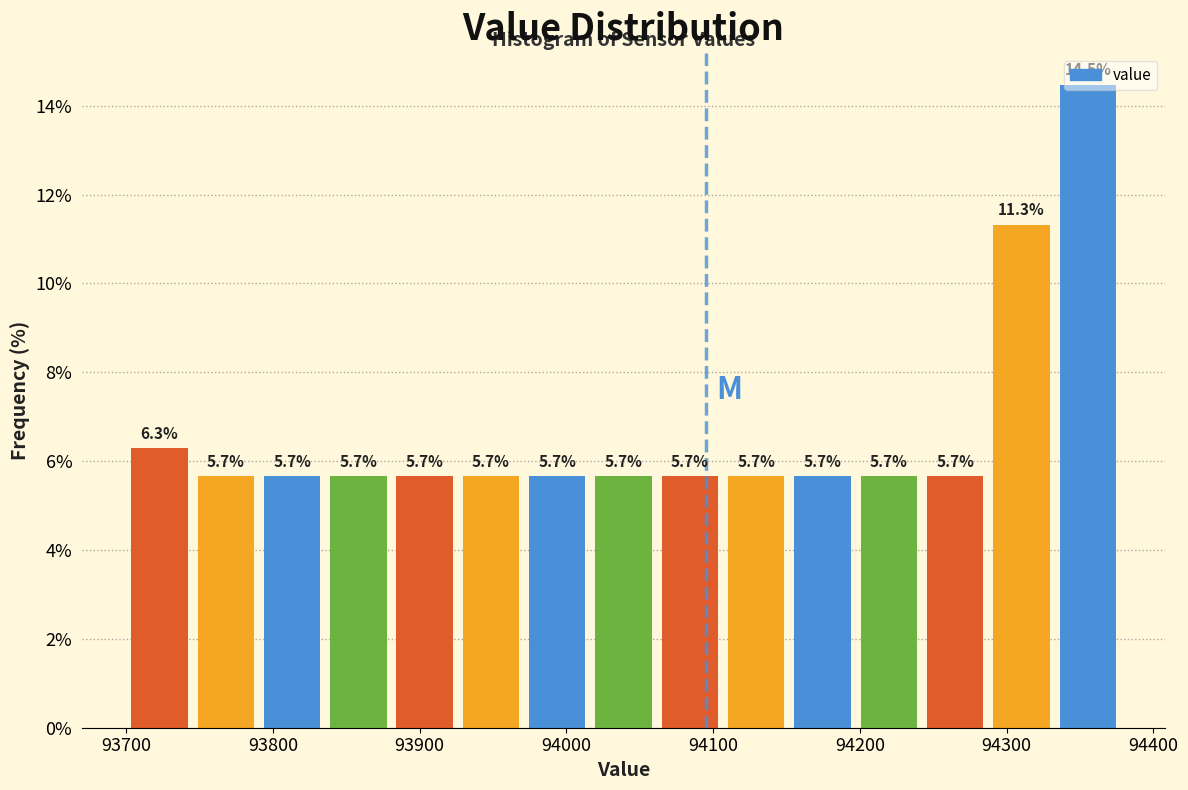

What is the height of the bar covering 94290 to 94330 on the x-axis? The bar edges are not printed on the chart, so give them approximately, as read against the axis.

11.3